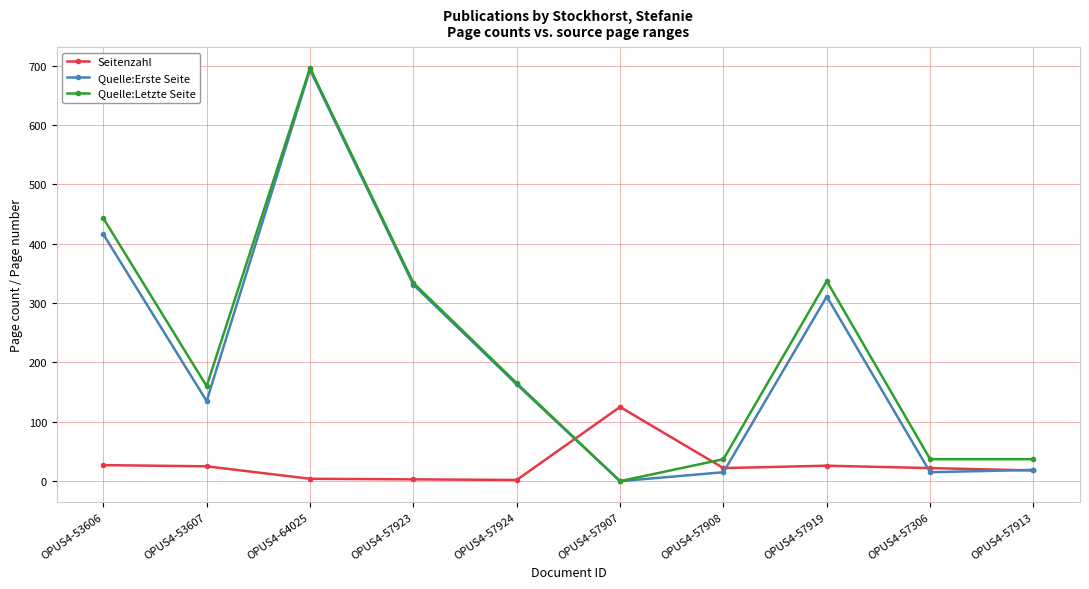

How many lines are shown in the chart?

3